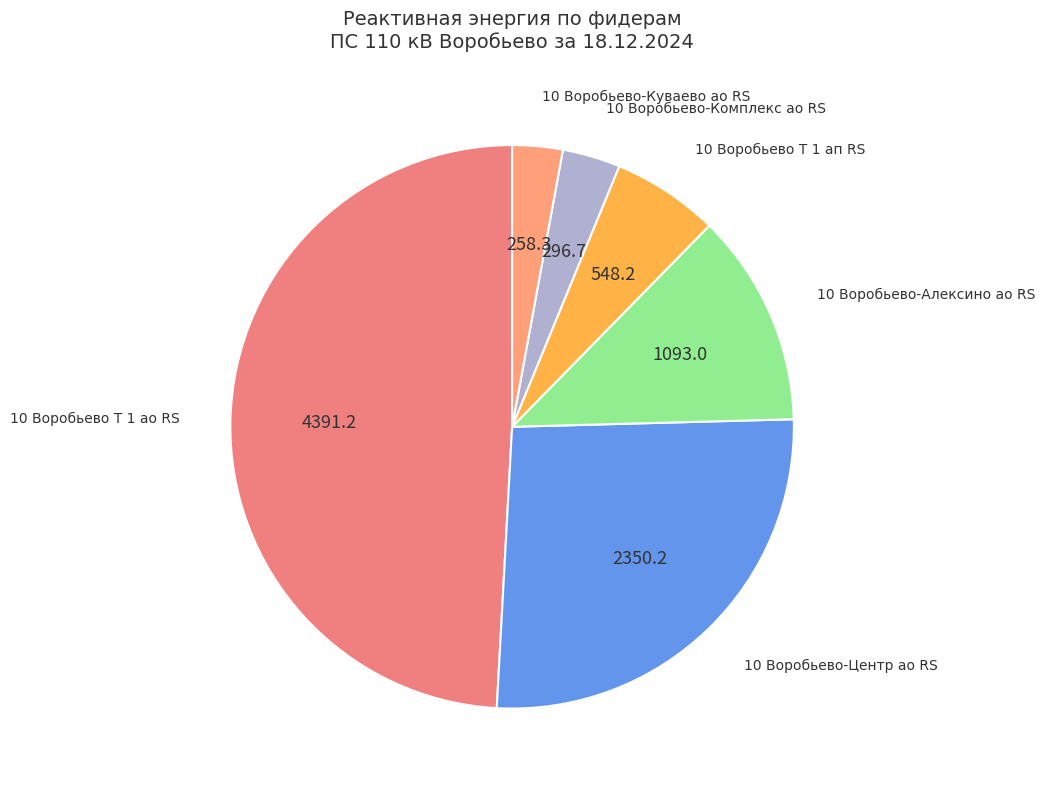

How many slices are in this pie chart?

6